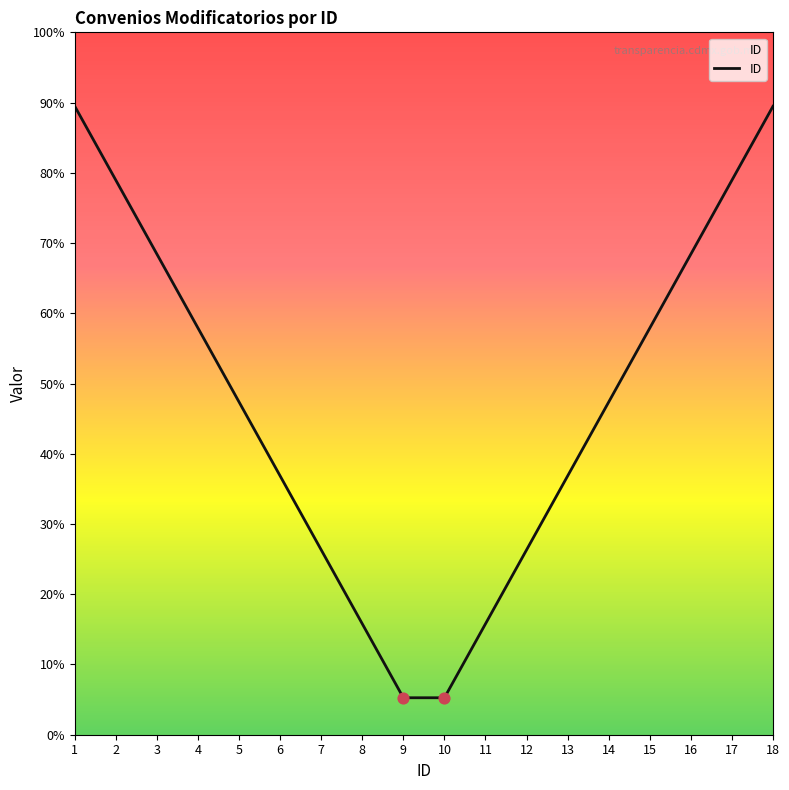

What is the ratio of the value at 2 to the value at 13?

2.1